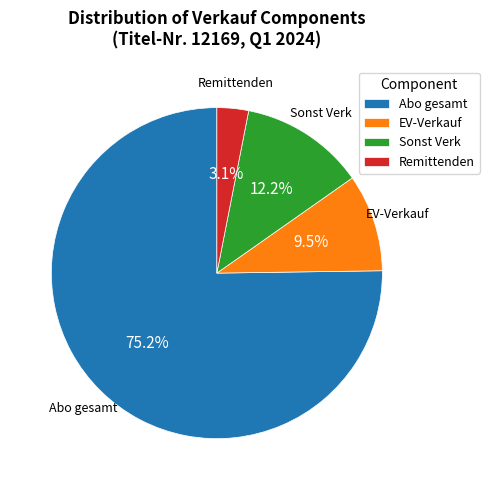

Which has a higher value, EV-Verkauf or Abo gesamt?

Abo gesamt